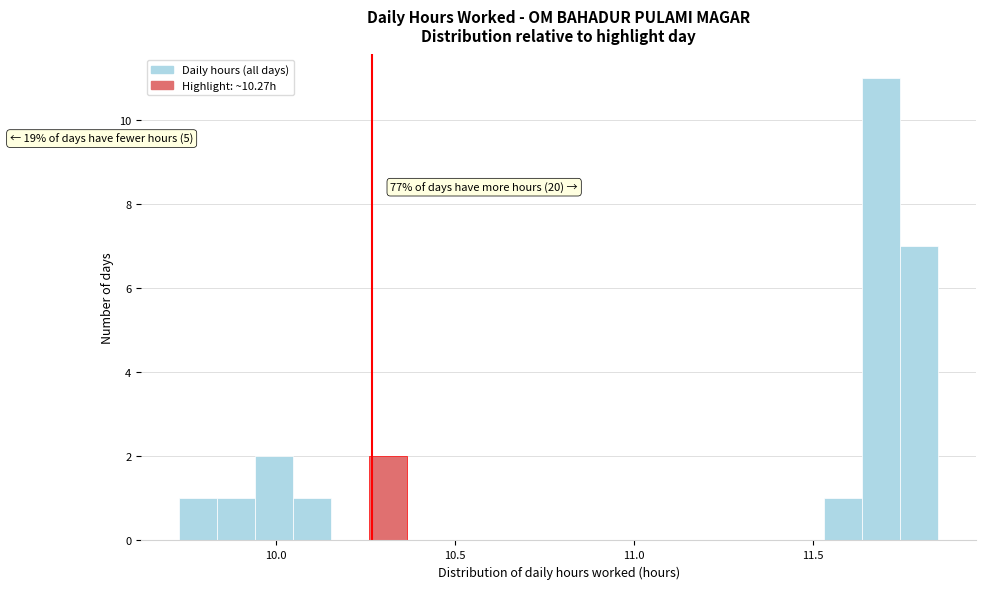

Around what value on the x-axis is the tallest bar? Give the approximate position of its centre, as read against the axis.

11.70